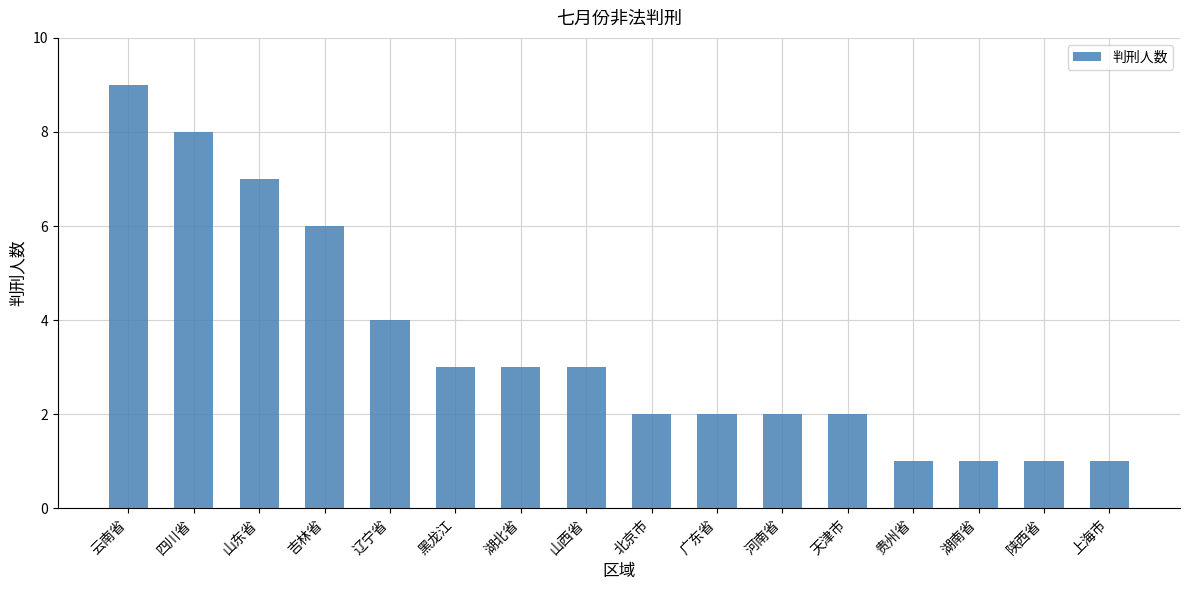

Read the value at 贵州省.

1